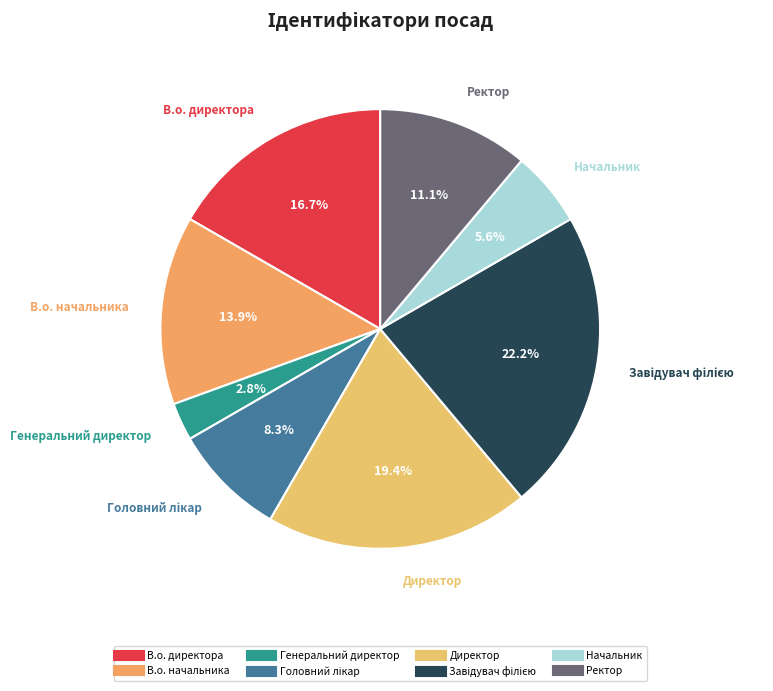

Does Ректор account for over 50% of the chart?

No